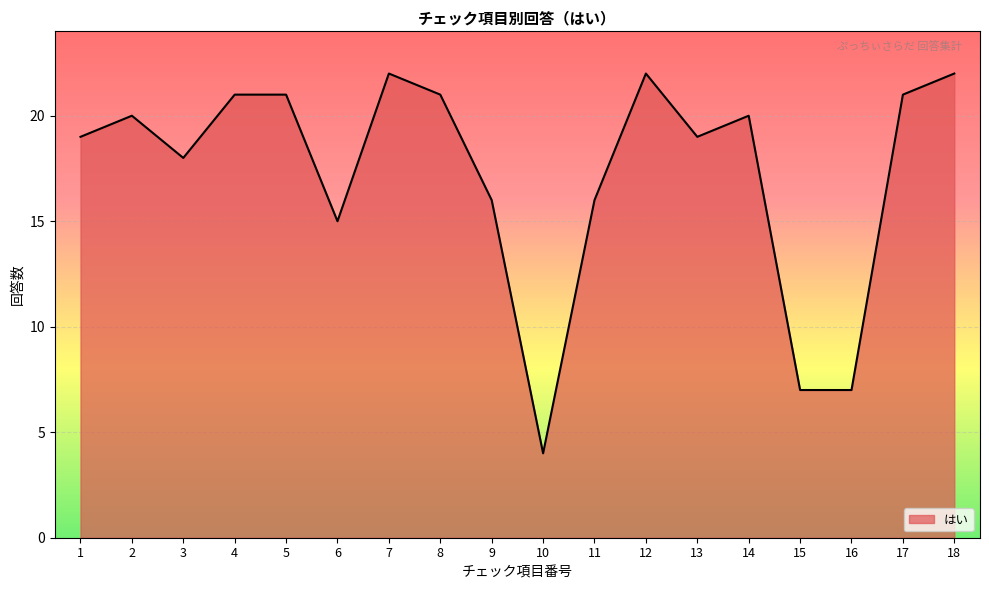

Is it true that the value at 9 is 4?

False